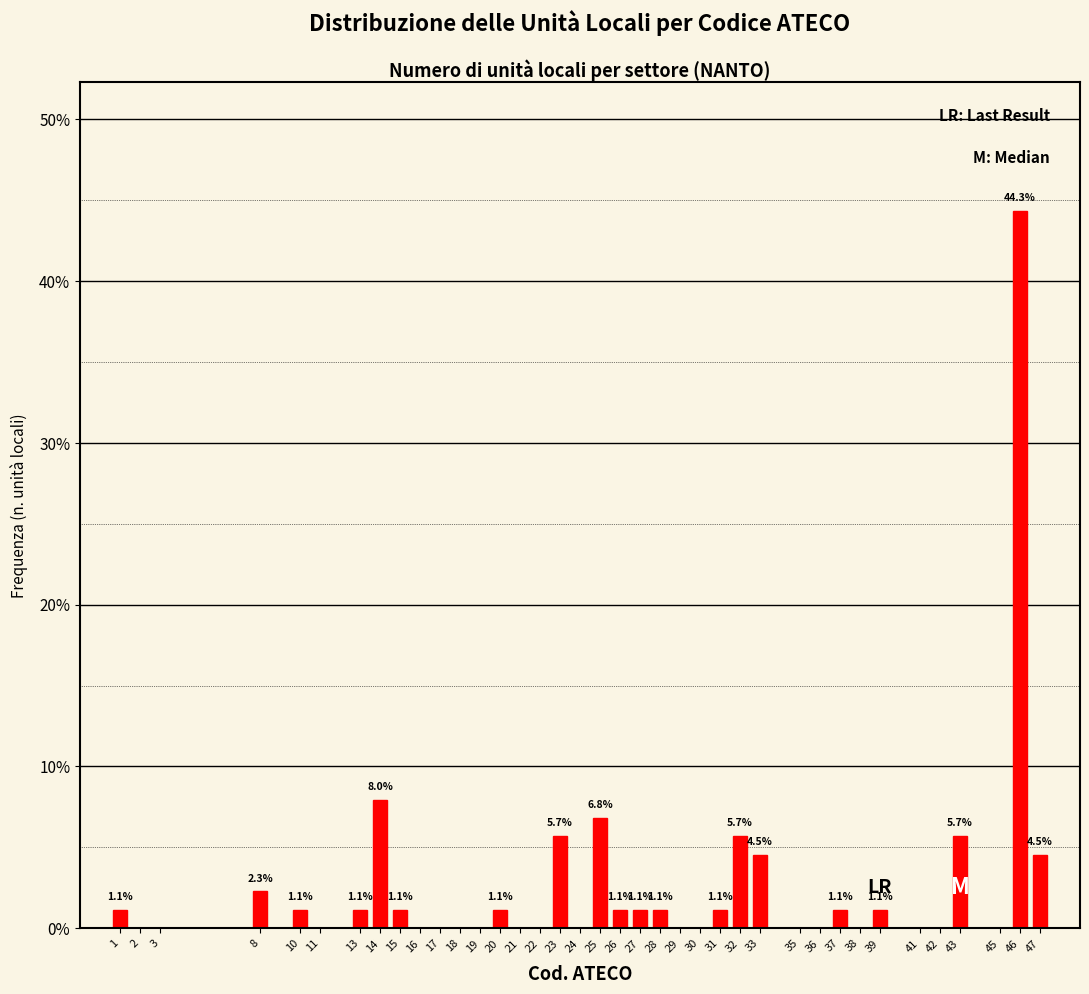

Reading left to right, what are all the values shown in this chart?

1=1.1	2=0.0	3=0.0	8=2.3	10=1.1	11=0.0	13=1.1	14=8.0	15=1.1	16=0.0	17=0.0	18=0.0	19=0.0	20=1.1	21=0.0	22=0.0	23=5.7	24=0.0	25=6.8	26=1.1	27=1.1	28=1.1	29=0.0	30=0.0	31=1.1	32=5.7	33=4.5	35=0.0	36=0.0	37=1.1	38=0.0	39=1.1	41=0.0	42=0.0	43=5.7	45=0.0	46=44.3	47=4.5